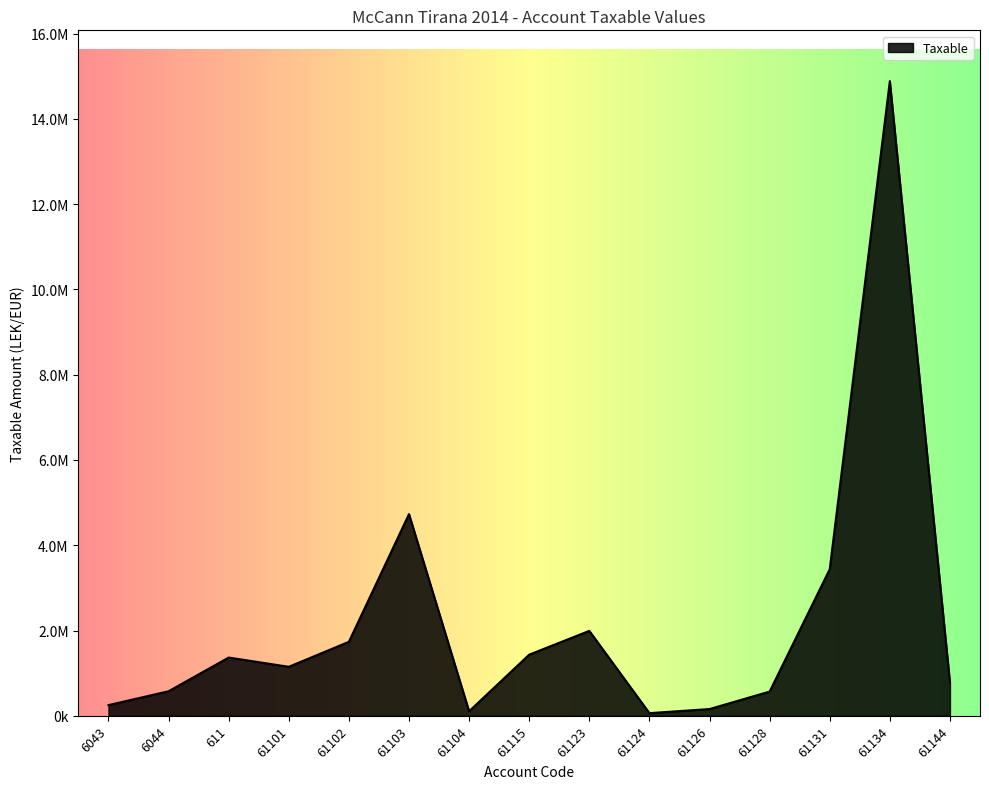

What is the minimum value shown in the chart?

61813.2